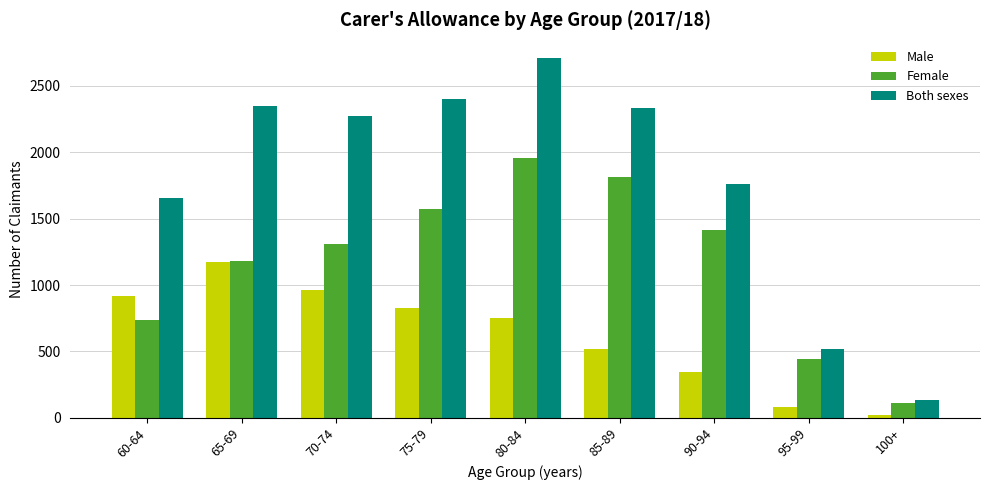

What is the greatest value displayed?

2710